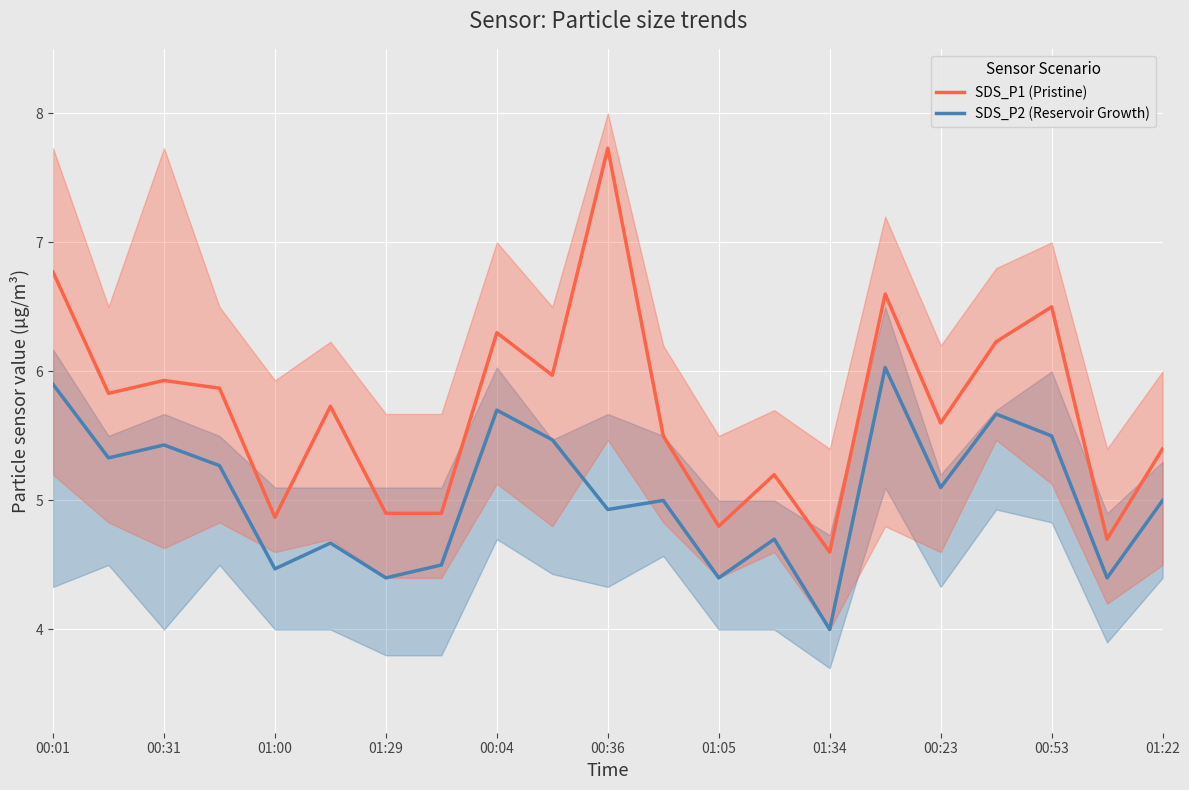

Is it true that SDS_P2 (Reservoir Growth) equals 5.6 at 01:34?

False